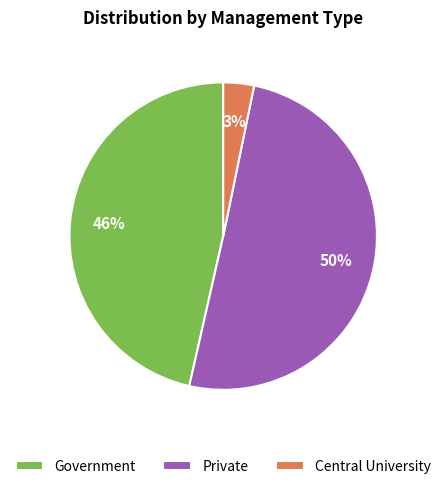

Combined, do Private and Central University account for over 50%?

Yes